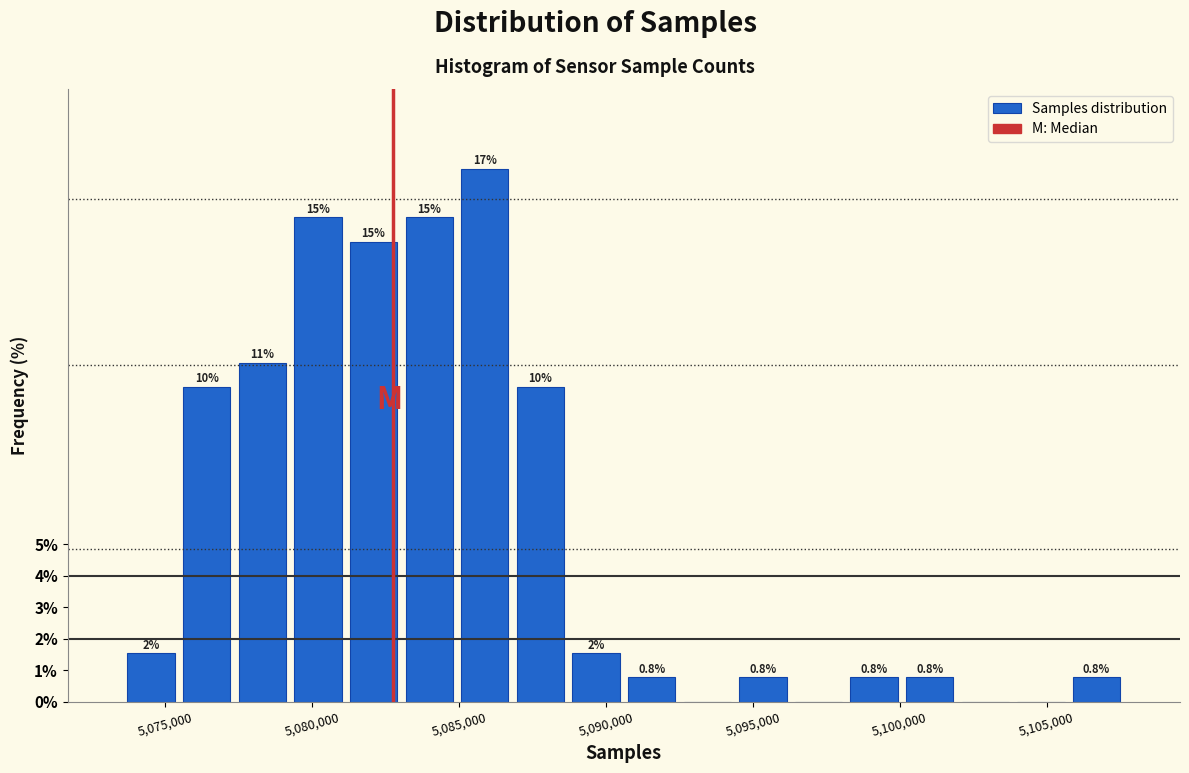

Around what value on the x-axis is the tallest bar? Give the approximate position of its centre, as read against the axis.

5086000